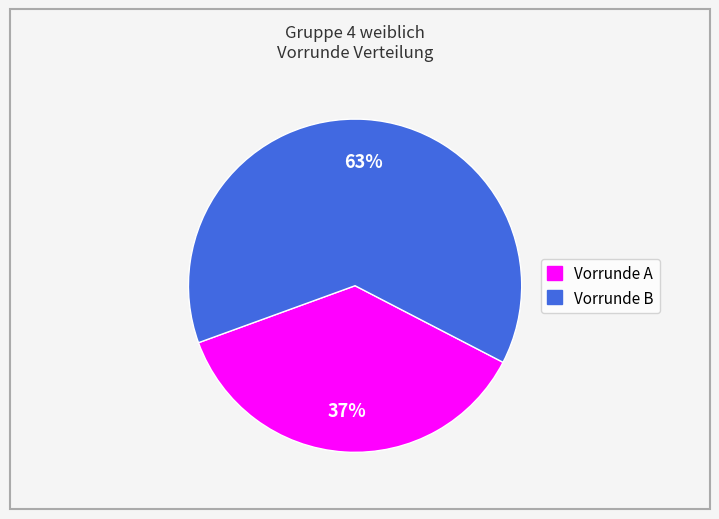

The Vorrunde B slice represents 71% of the pie. True or false?

False